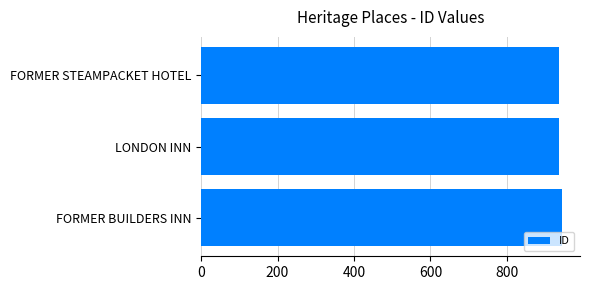

What is the label of the 3rd bar from the bottom?

FORMER STEAMPACKET HOTEL